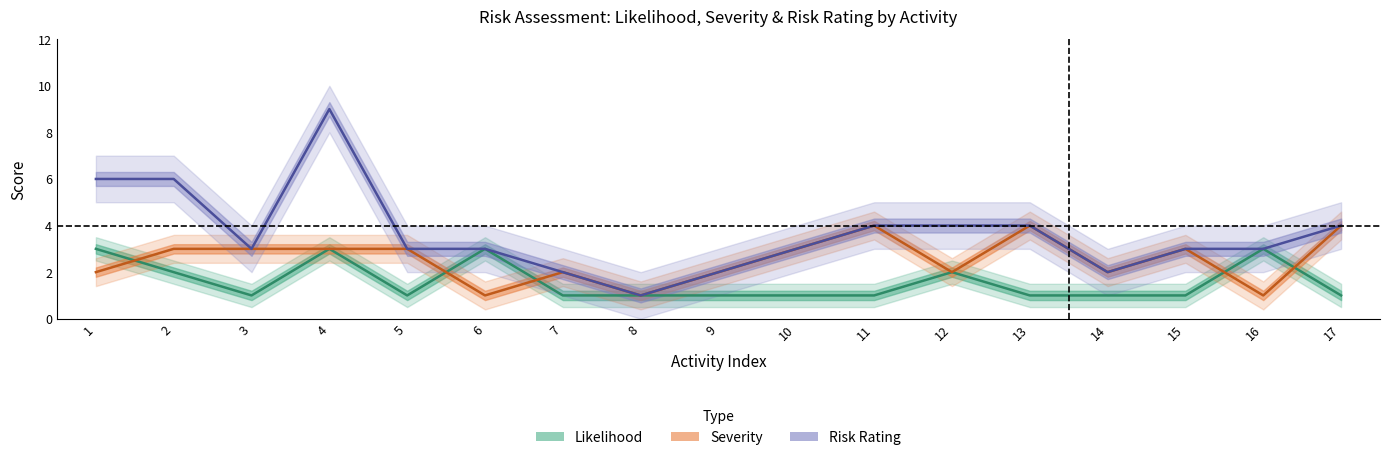

What is the value of the Severity point at the 12th from the left?

2